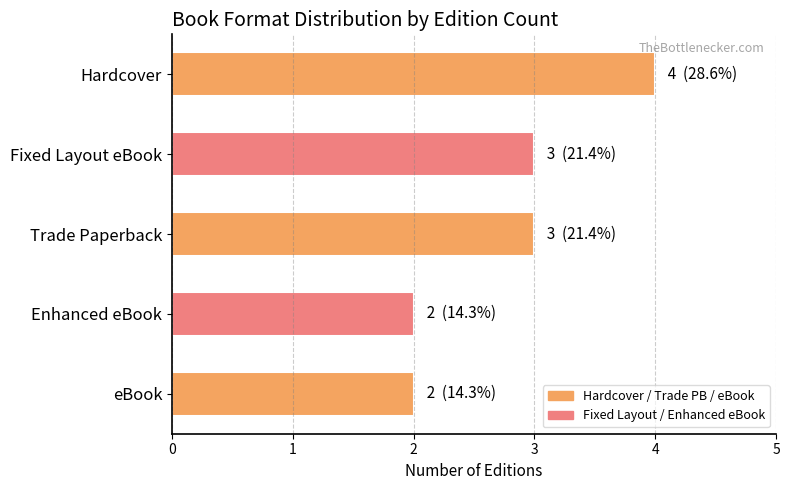

Approximately how many times larger is the value at Hardcover compared to Trade Paperback?

1.3